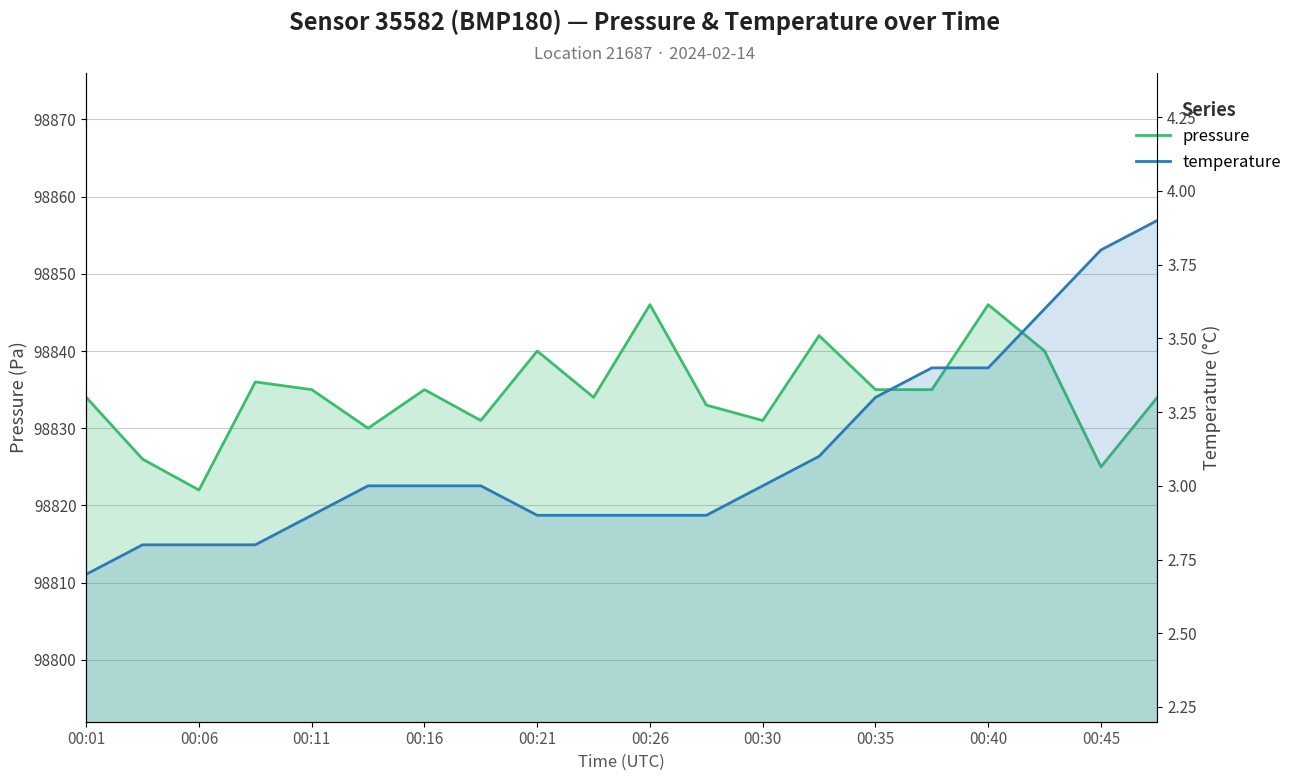

True or false: temperature and pressure cross at least once.

False